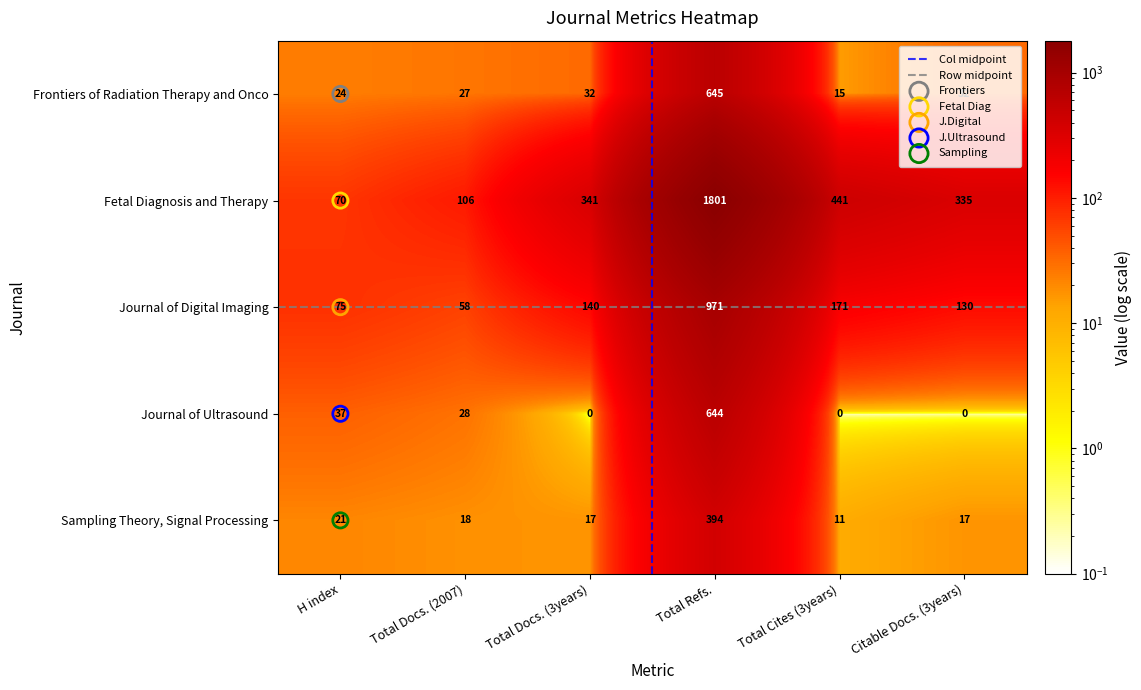

What is the smallest value displayed?

0